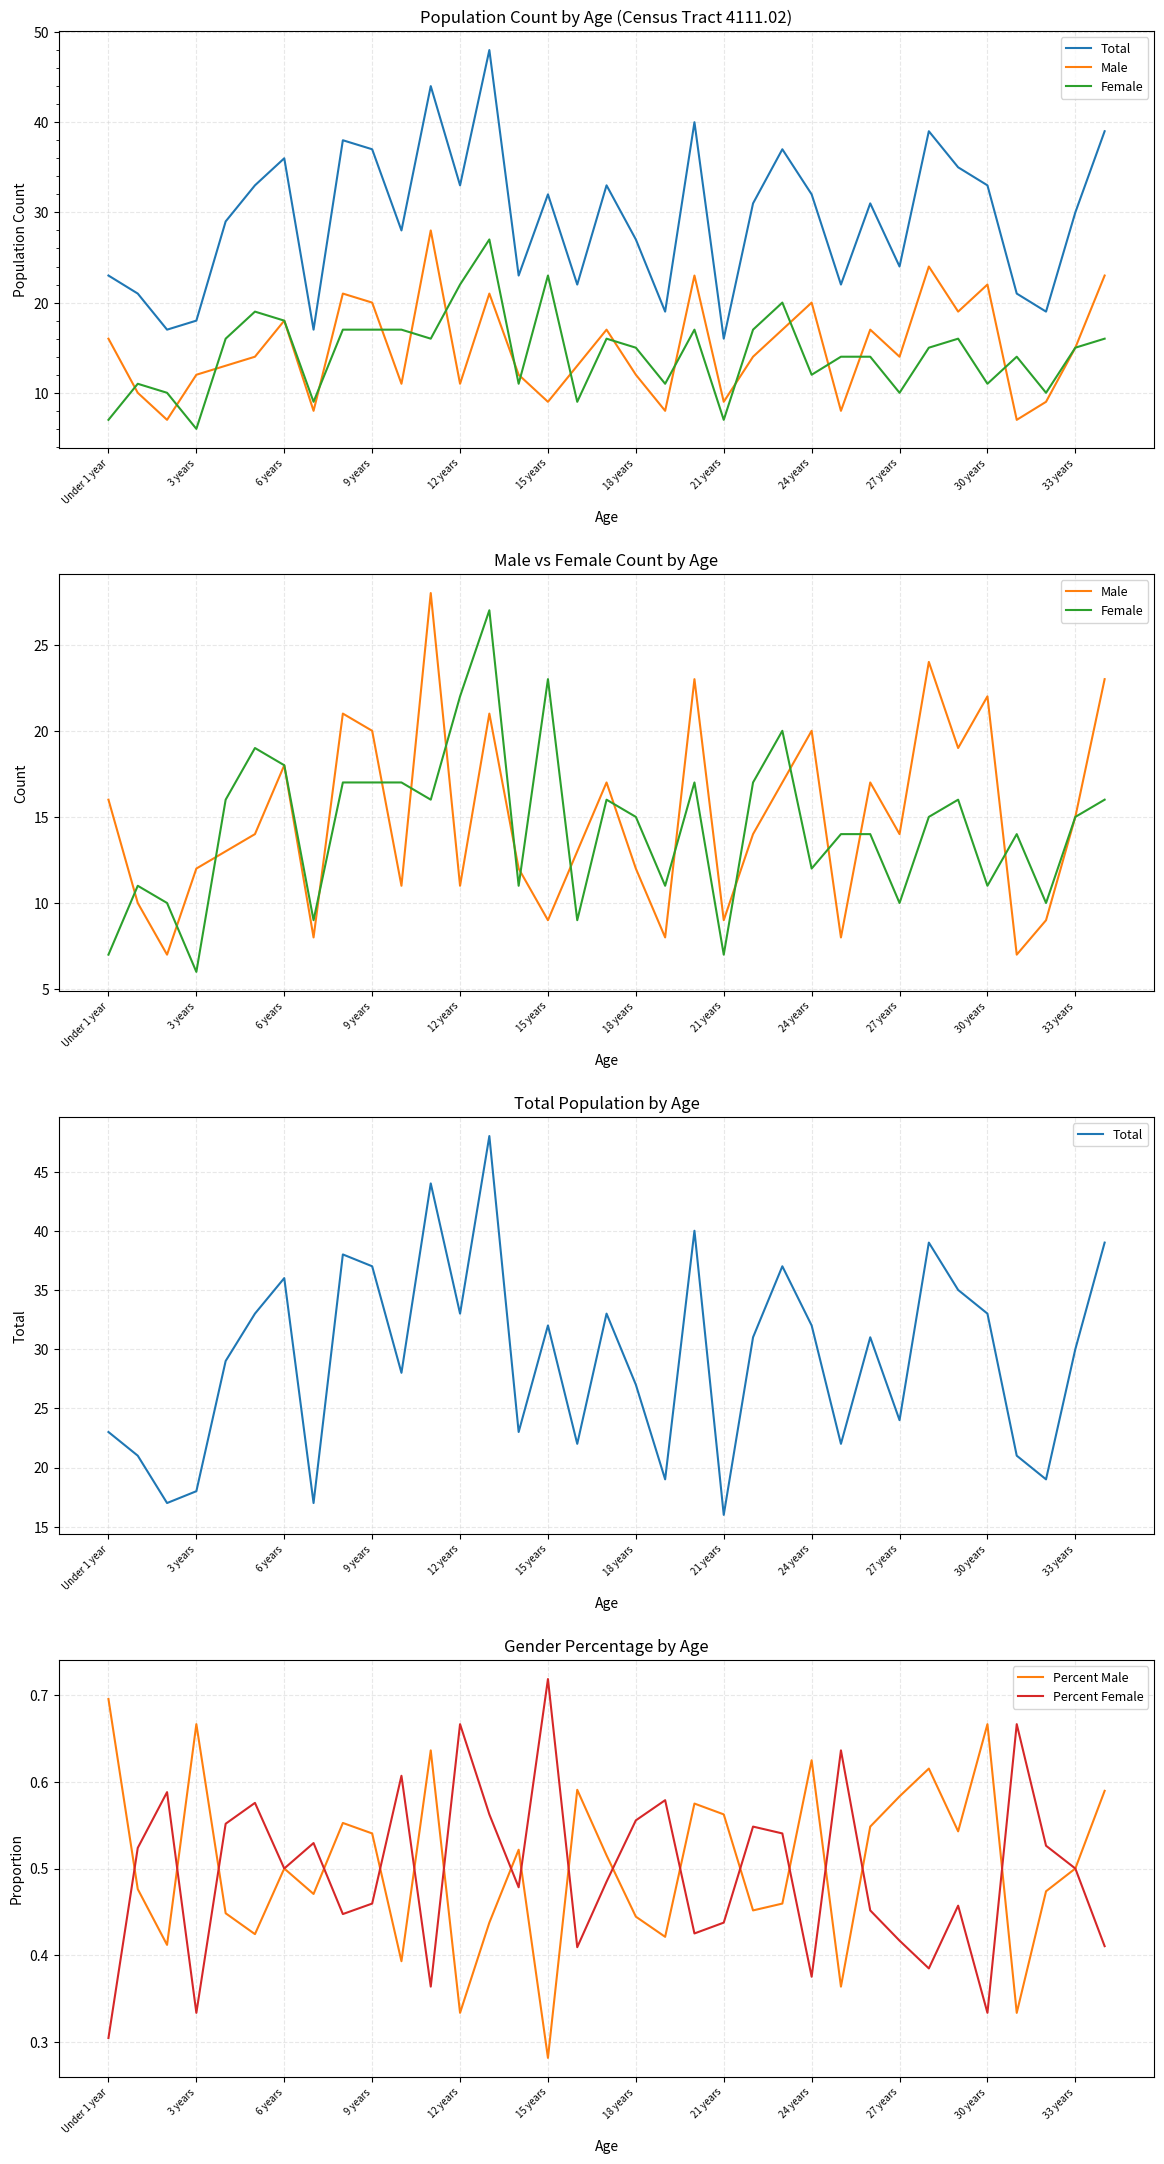

The Percent Male series shows 0.7 at Under 1 year. True or false?

True